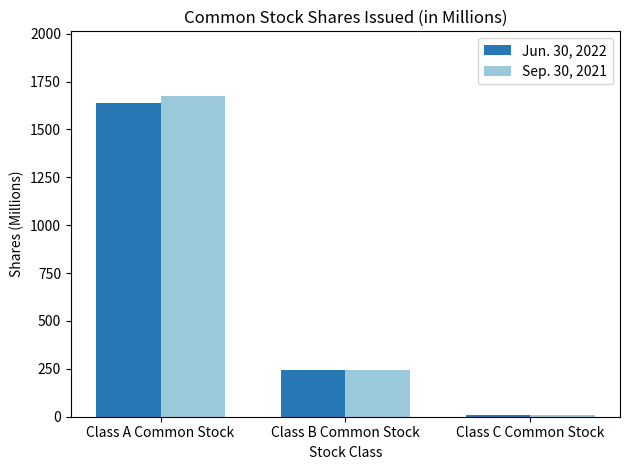

List the series in order of their overall mean, lowest first.

Jun. 30, 2022, Sep. 30, 2021